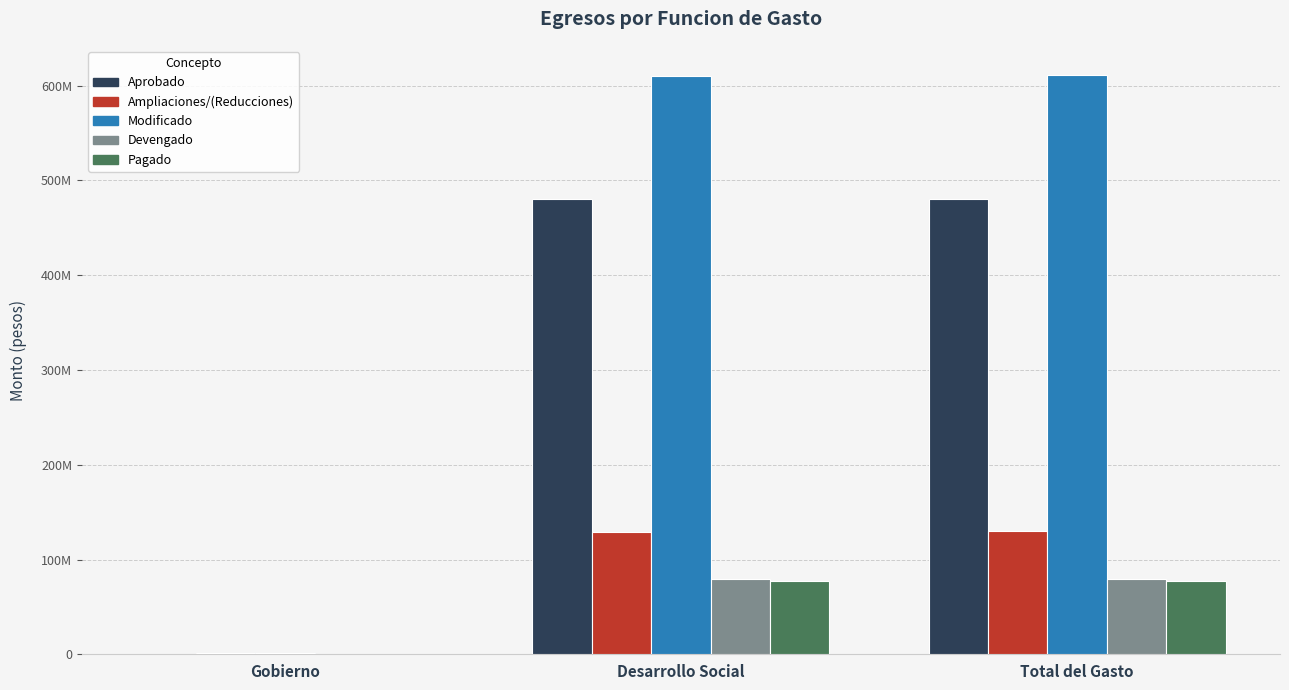

What are all the series names shown in the legend?

Aprobado, Ampliaciones/(Reducciones), Modificado, Devengado, Pagado